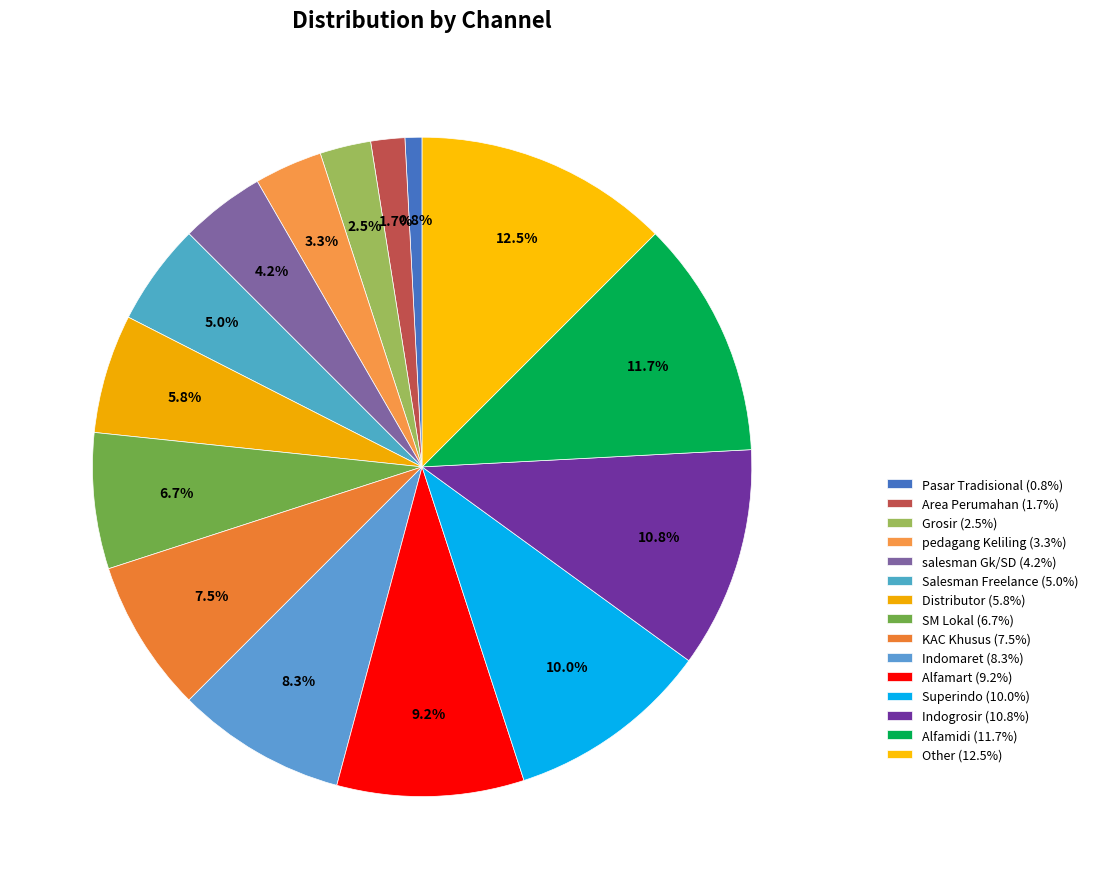

How many segments does this pie chart have?

15